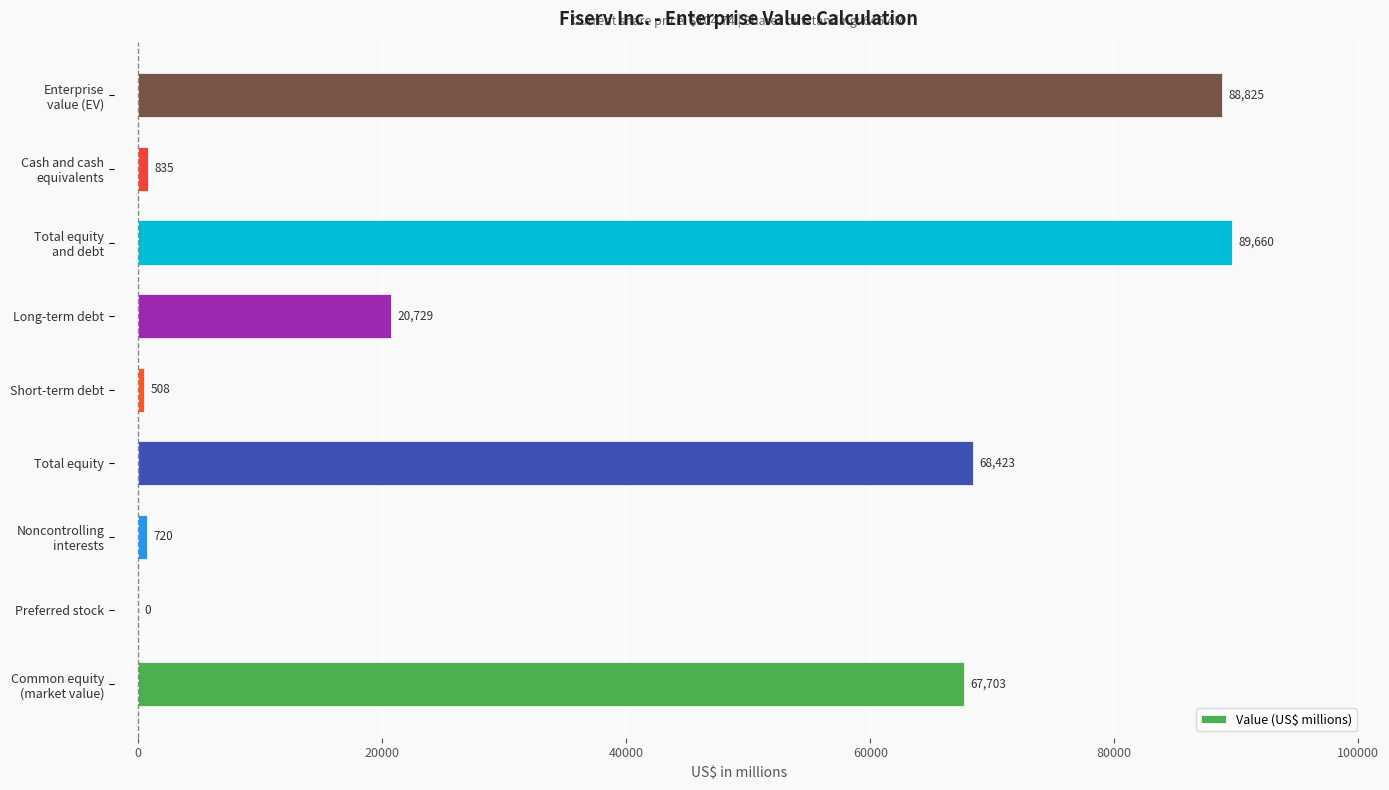

What is the sum of all values?

337403